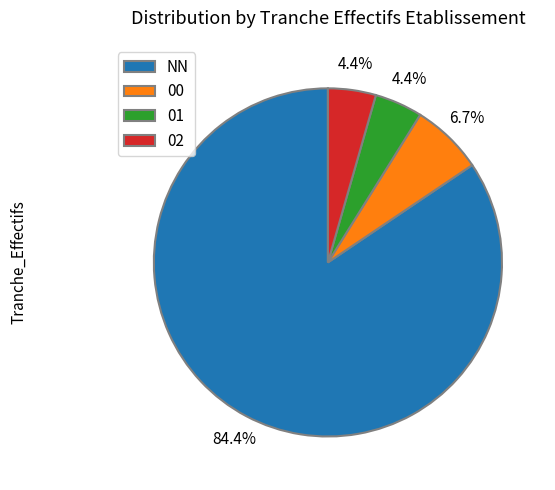

To the nearest percent, what is the combined percentage of NN and 00?

91%